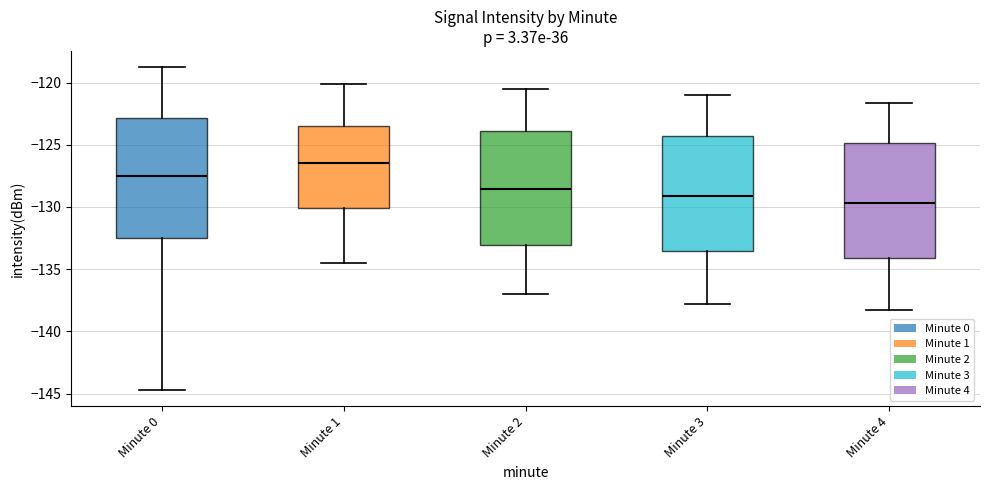

Reading left to right, read every box against the y-axis: the position of its median line, the range the box covers, and the ends of its whiskers. The values are not printed on the chart, so give them approximately, as read against the axis.

Minute 0: median -127.5, box -132.5 to -123.0, whiskers -144.5 to -119.0
Minute 1: median -126.5, box -130.0 to -123.5, whiskers -134.5 to -120.0
Minute 2: median -128.5, box -133.0 to -124.0, whiskers -137.0 to -120.5
Minute 3: median -129.0, box -133.5 to -124.5, whiskers -138.0 to -121.0
Minute 4: median -129.5, box -134.0 to -125.0, whiskers -138.5 to -121.5